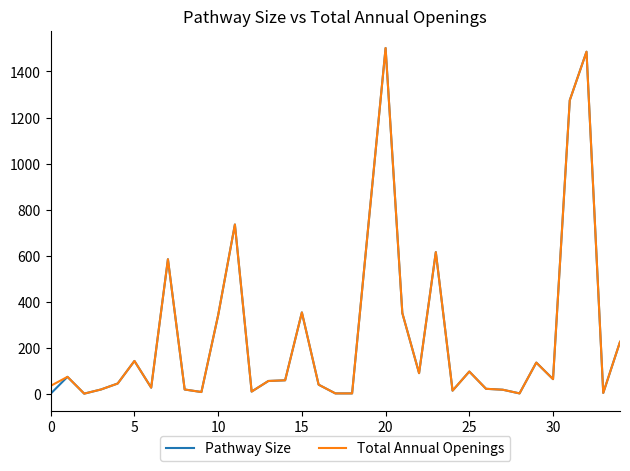

What is the greatest value displayed?

1502